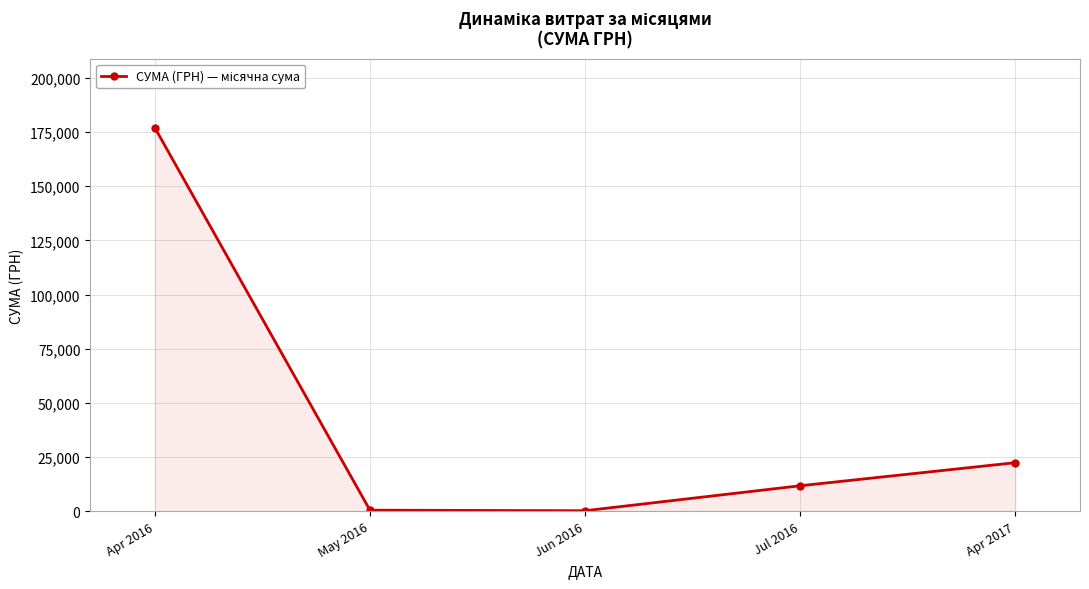

What is the ratio of the value at May 2016 to the value at Jun 2016?

1.9